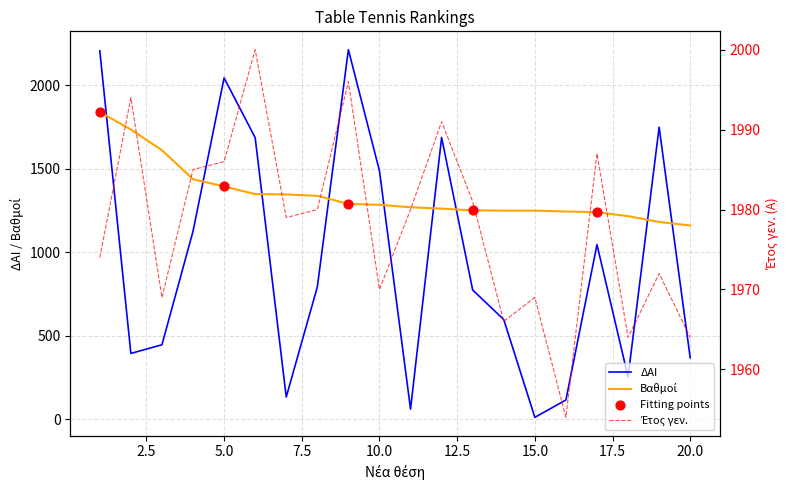

Which series has the largest total across all categories?

Έτος γεν.